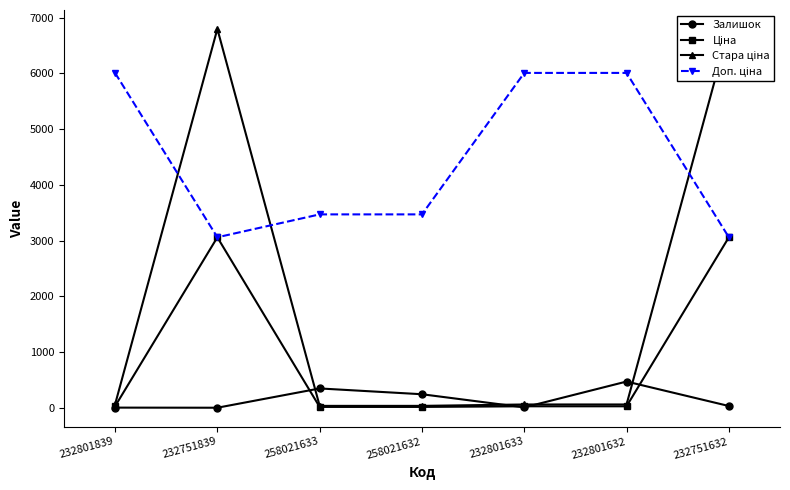

How many Доп. ціна values are between 3060 and 6010?

7